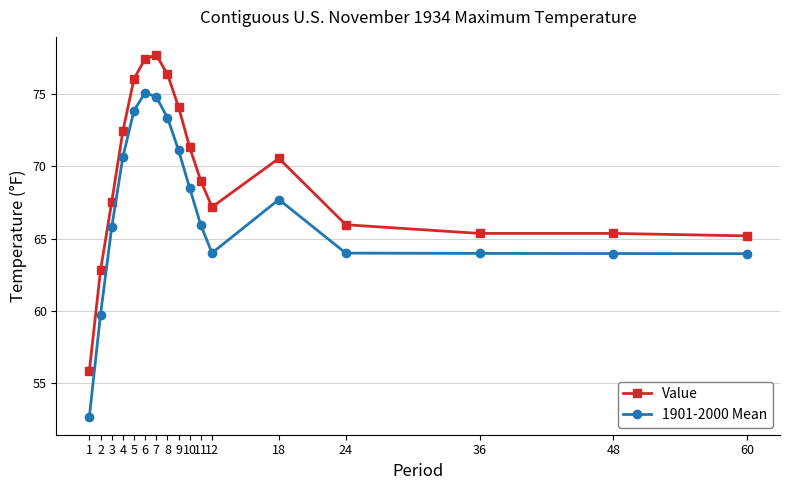

True or false: Value and 1901-2000 Mean cross at least once.

False